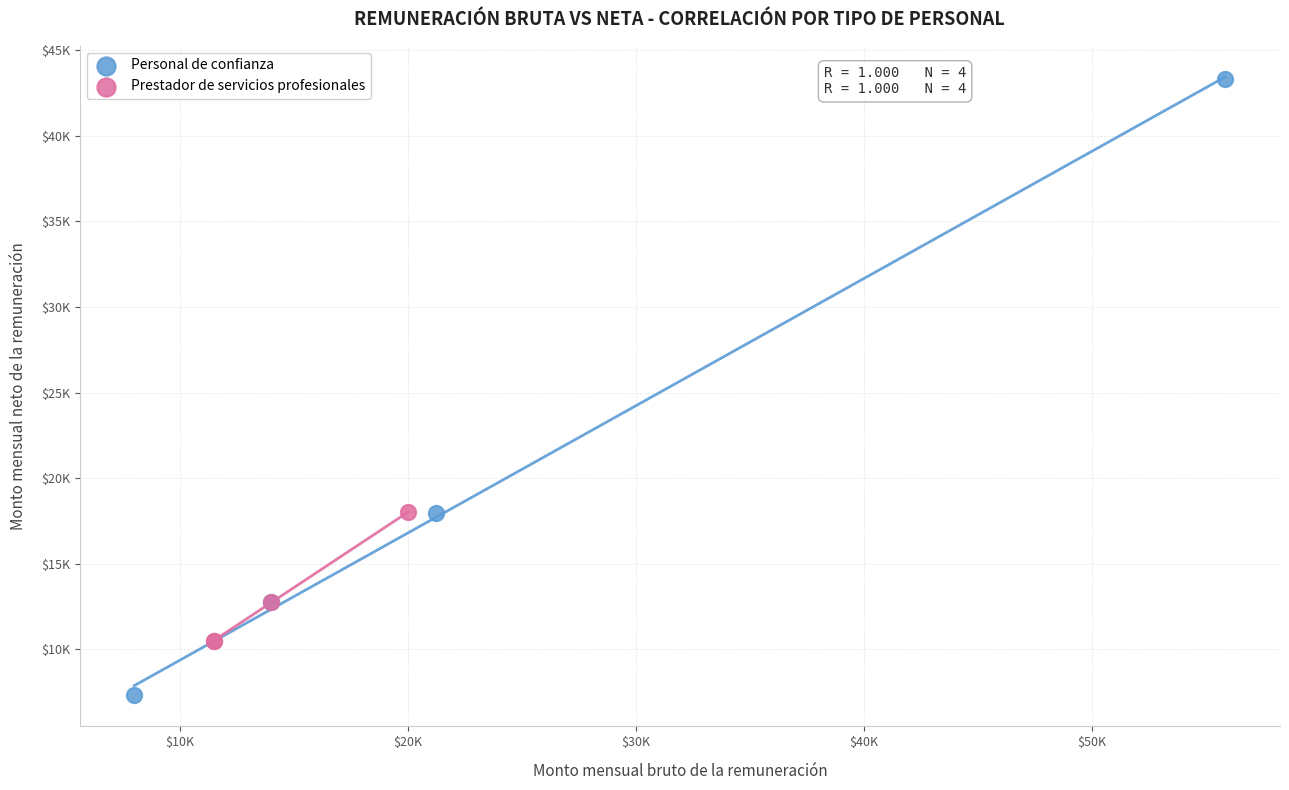

What are all the series names shown in the legend?

Personal de confianza, Prestador de servicios profesionales